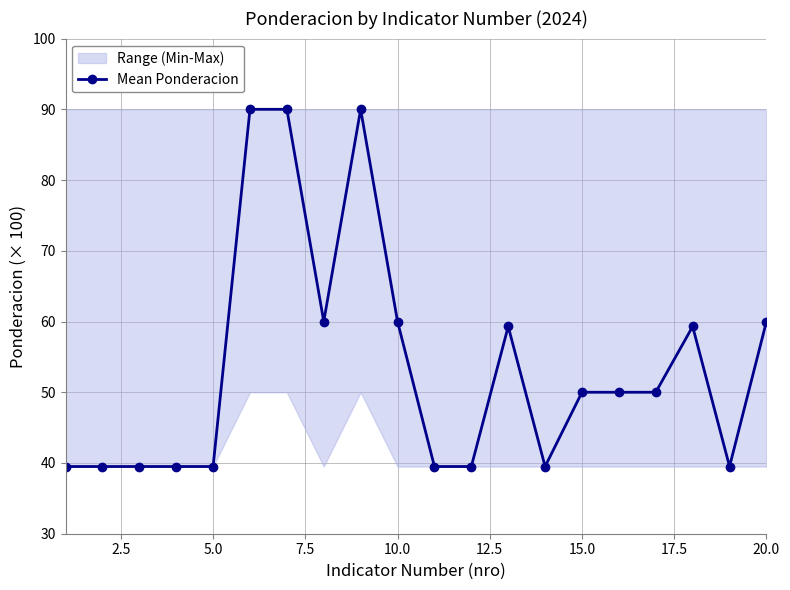

What is the lowest value of the Mean Ponderacion series?

39.5